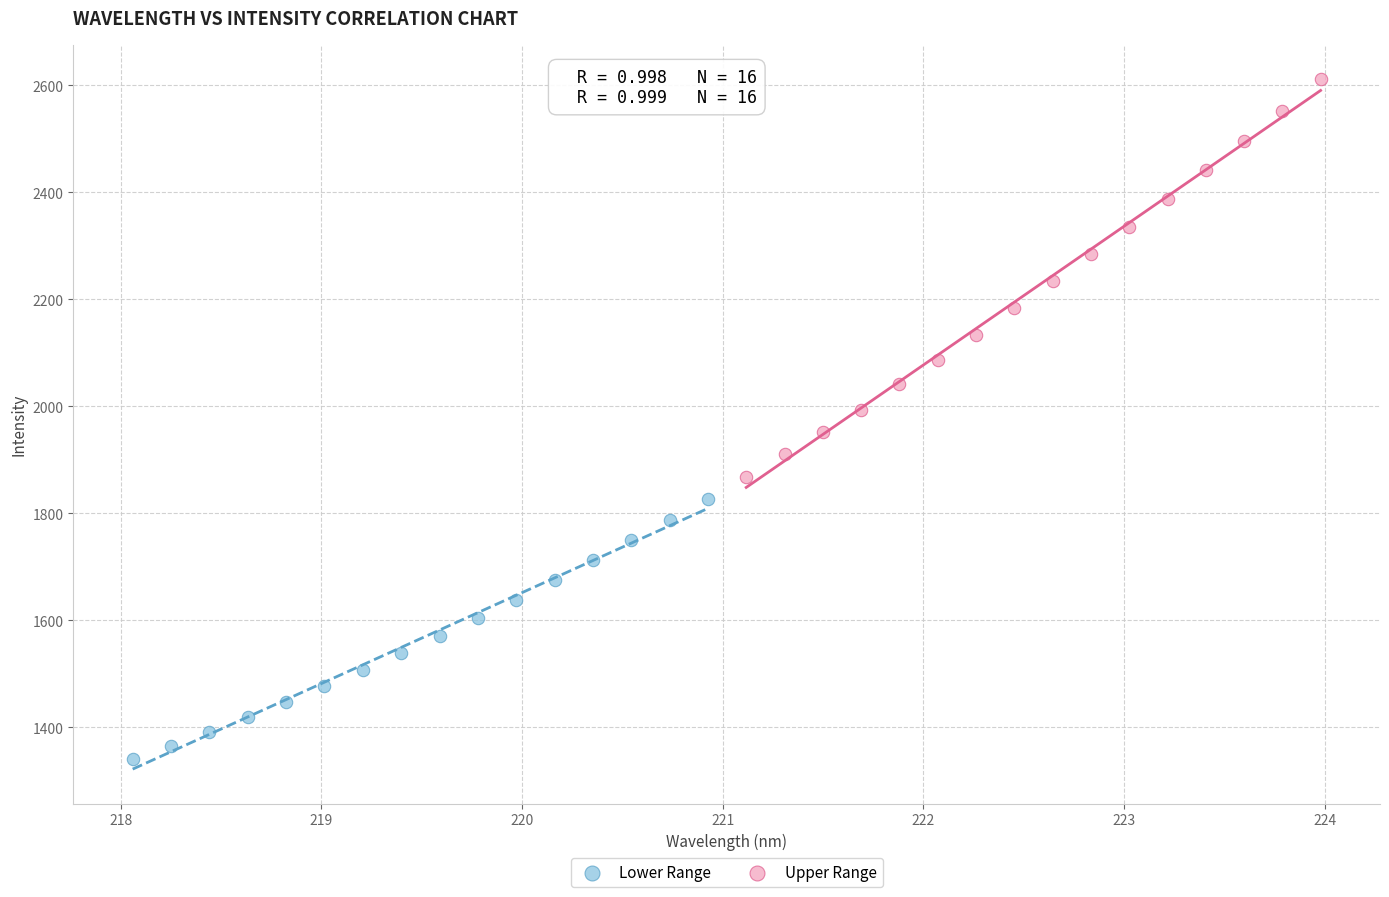

Which series contains the lowest Y value?

Lower Range